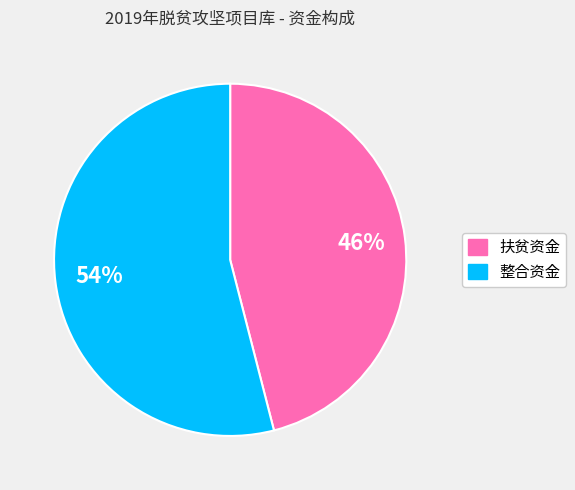

Which slice is the smallest?

扶贫资金